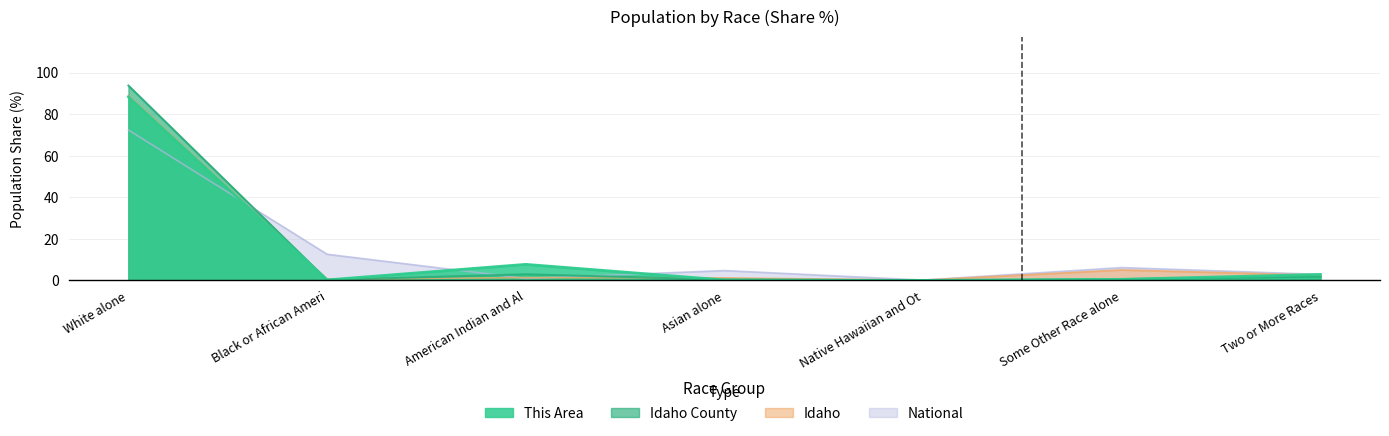

Where is Idaho County nearest to the value 46?

American Indian and Al